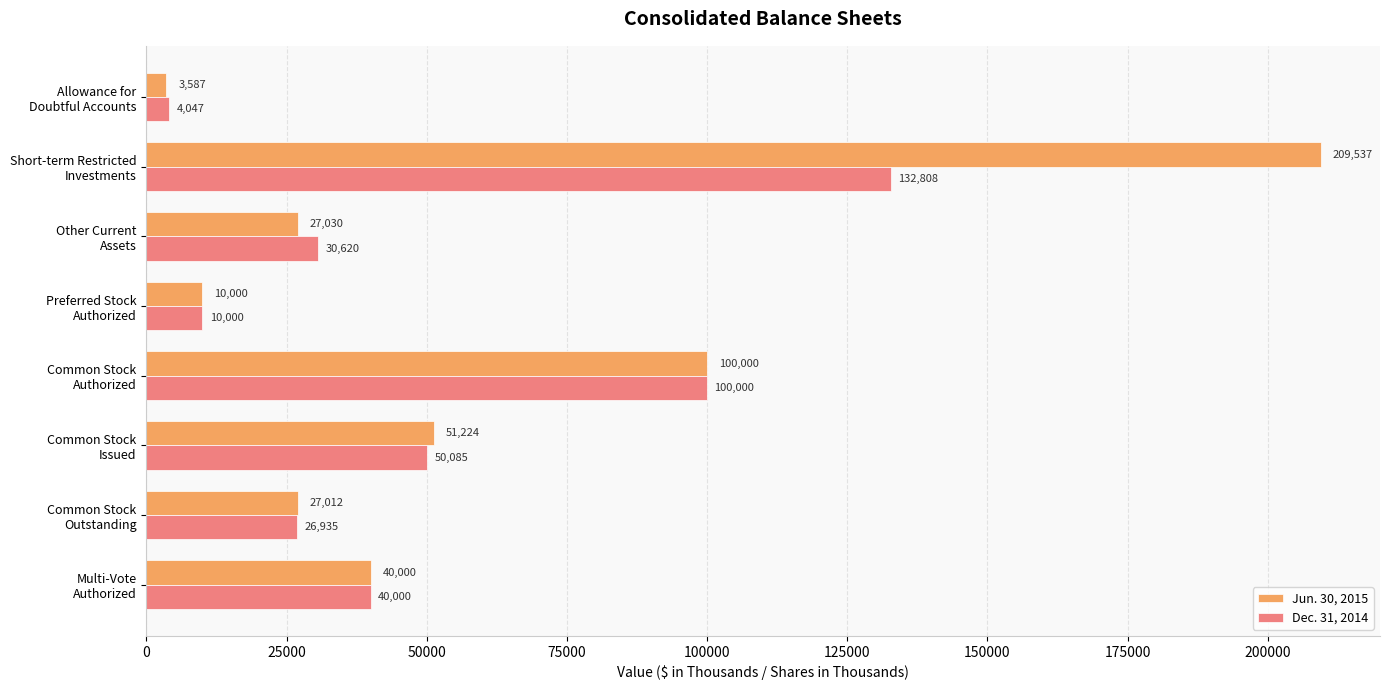

What is the maximum value shown in the chart?

209537